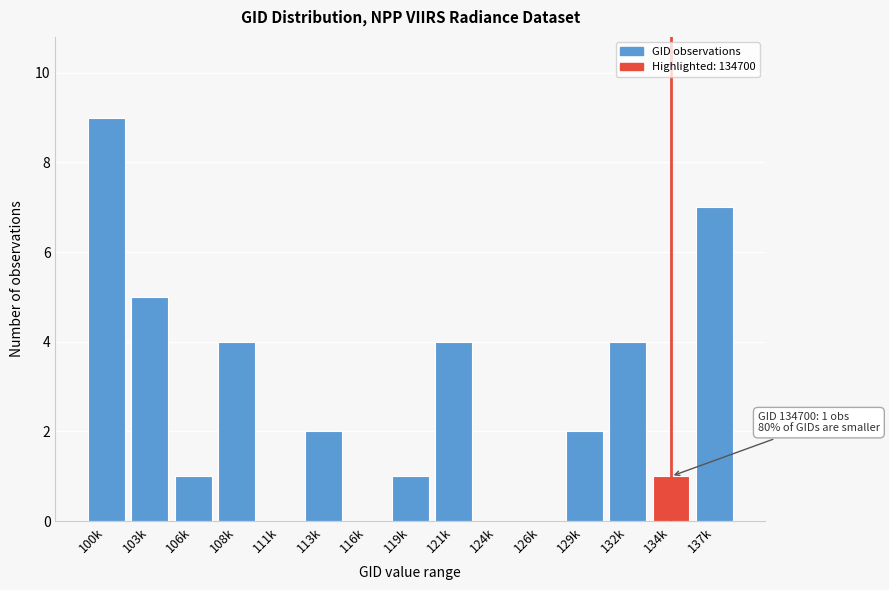

Reading right to left, transcribe all the data shown in this chart.

137k=7	134k=1	132k=4	129k=2	126k=0	124k=0	121k=4	119k=1	116k=0	113k=2	111k=0	108k=4	106k=1	103k=5	100k=9